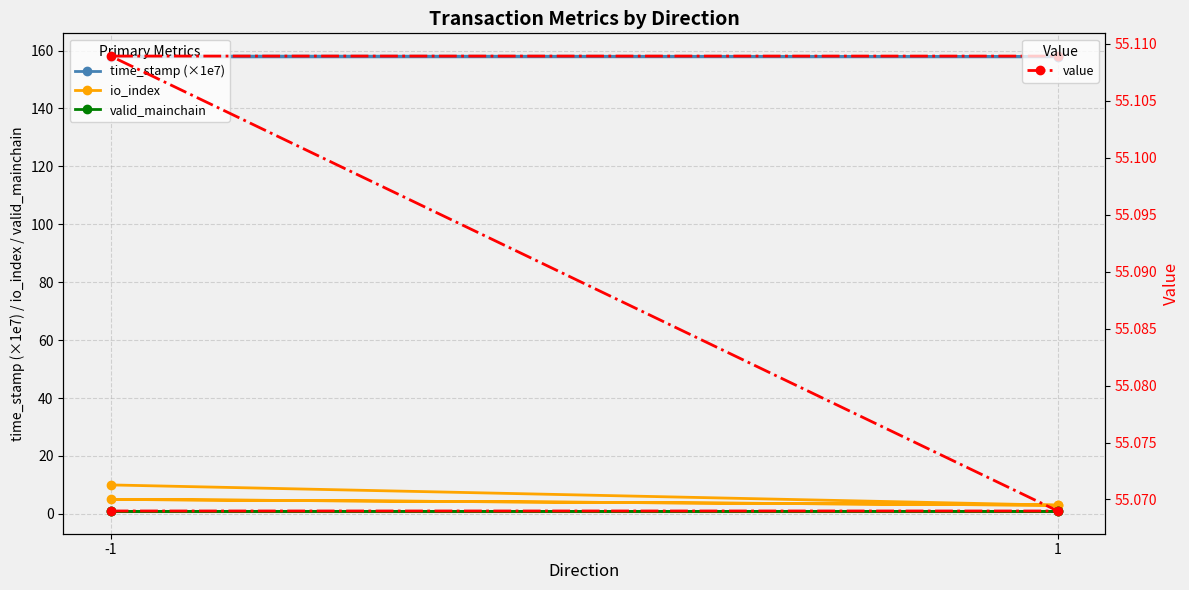

True or false: value has more than 1 interior local peaks.

False